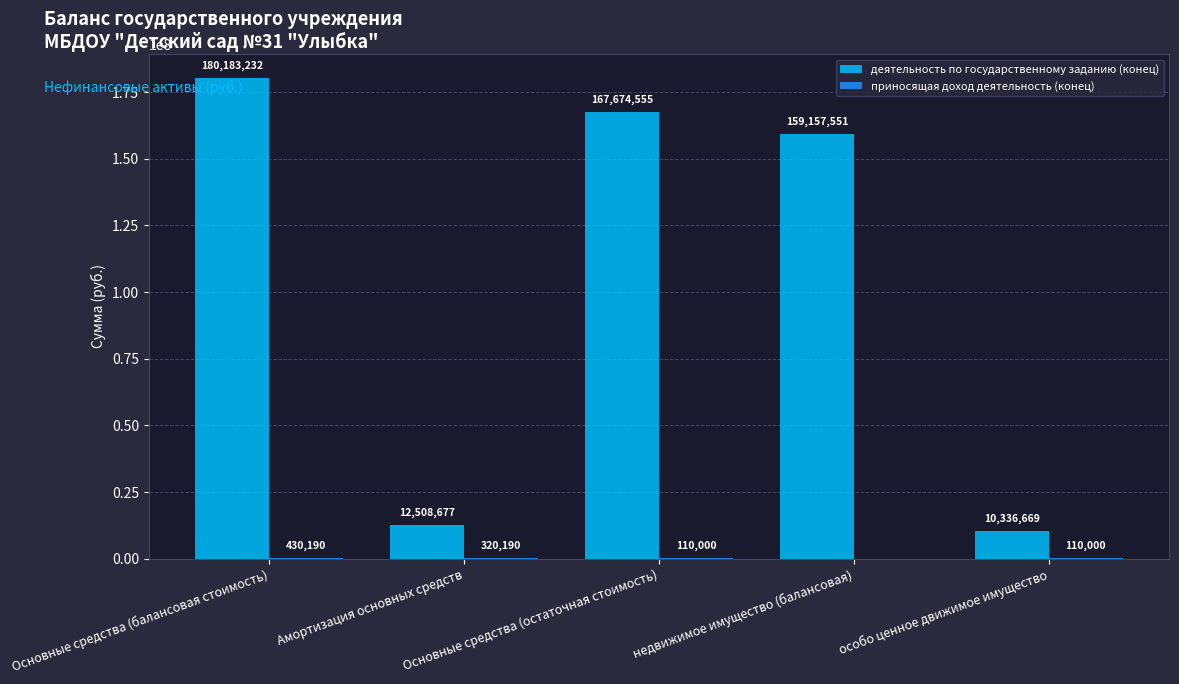

Read the деятельность по государственному заданию (конец) value at Амортизация основных средств.

12508676.6